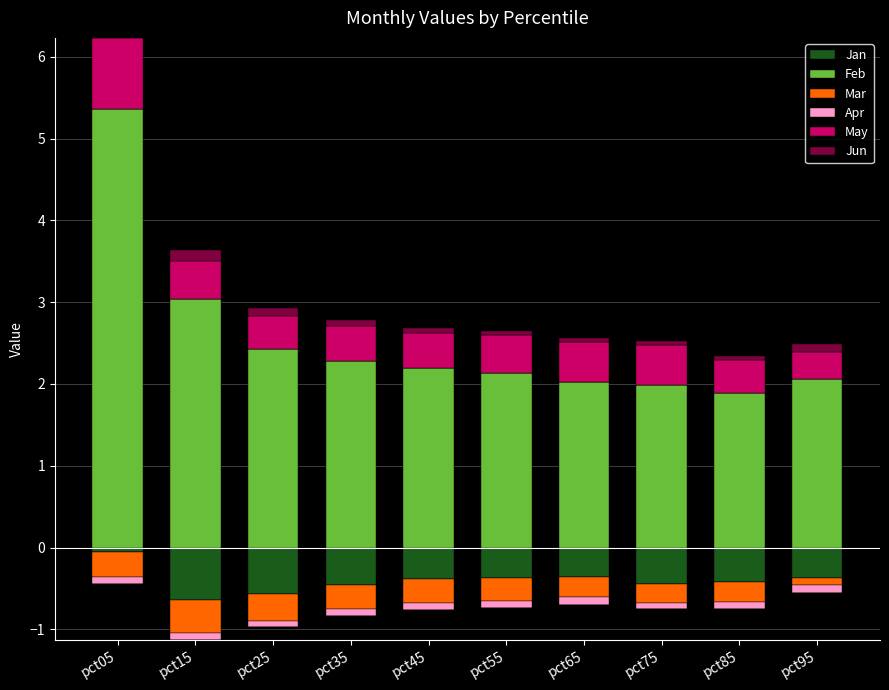

What is the value of the May bar at the 8th from the left?

0.5